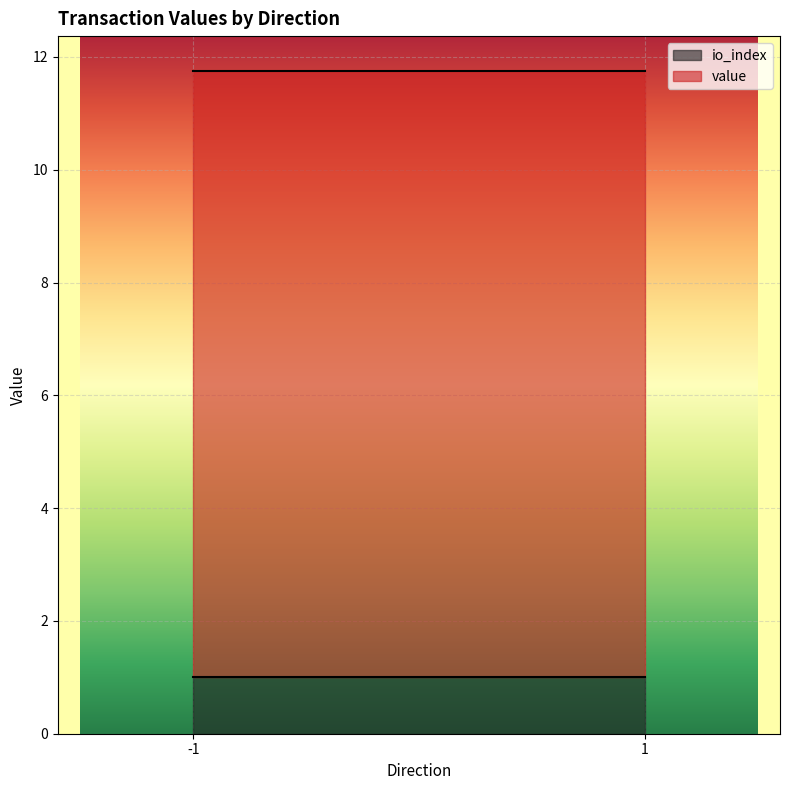

What is the total value across all series at 1?

11.8